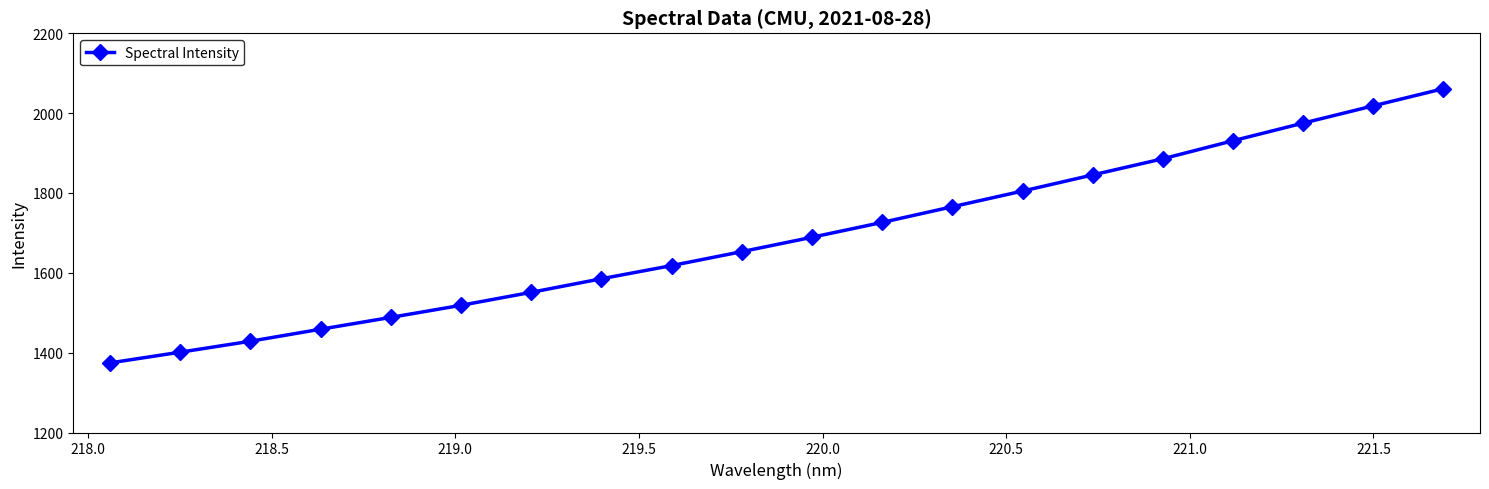

True or false: there are more than 0 points higher than both neighbors.

False